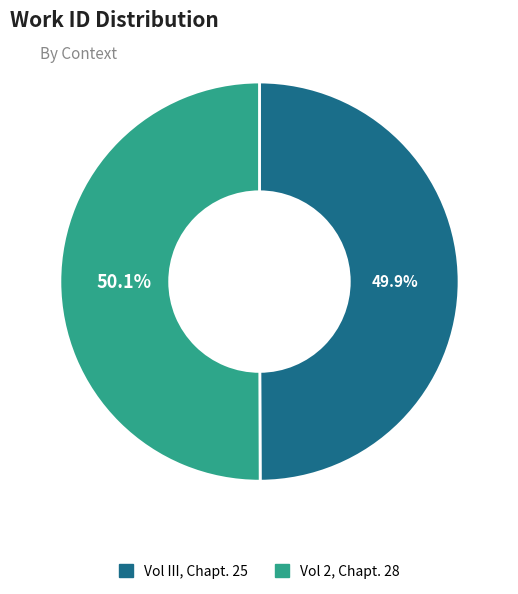

What percentage do Vol 2, Chapt. 28 and Vol III, Chapt. 25 together represent?

100.0%